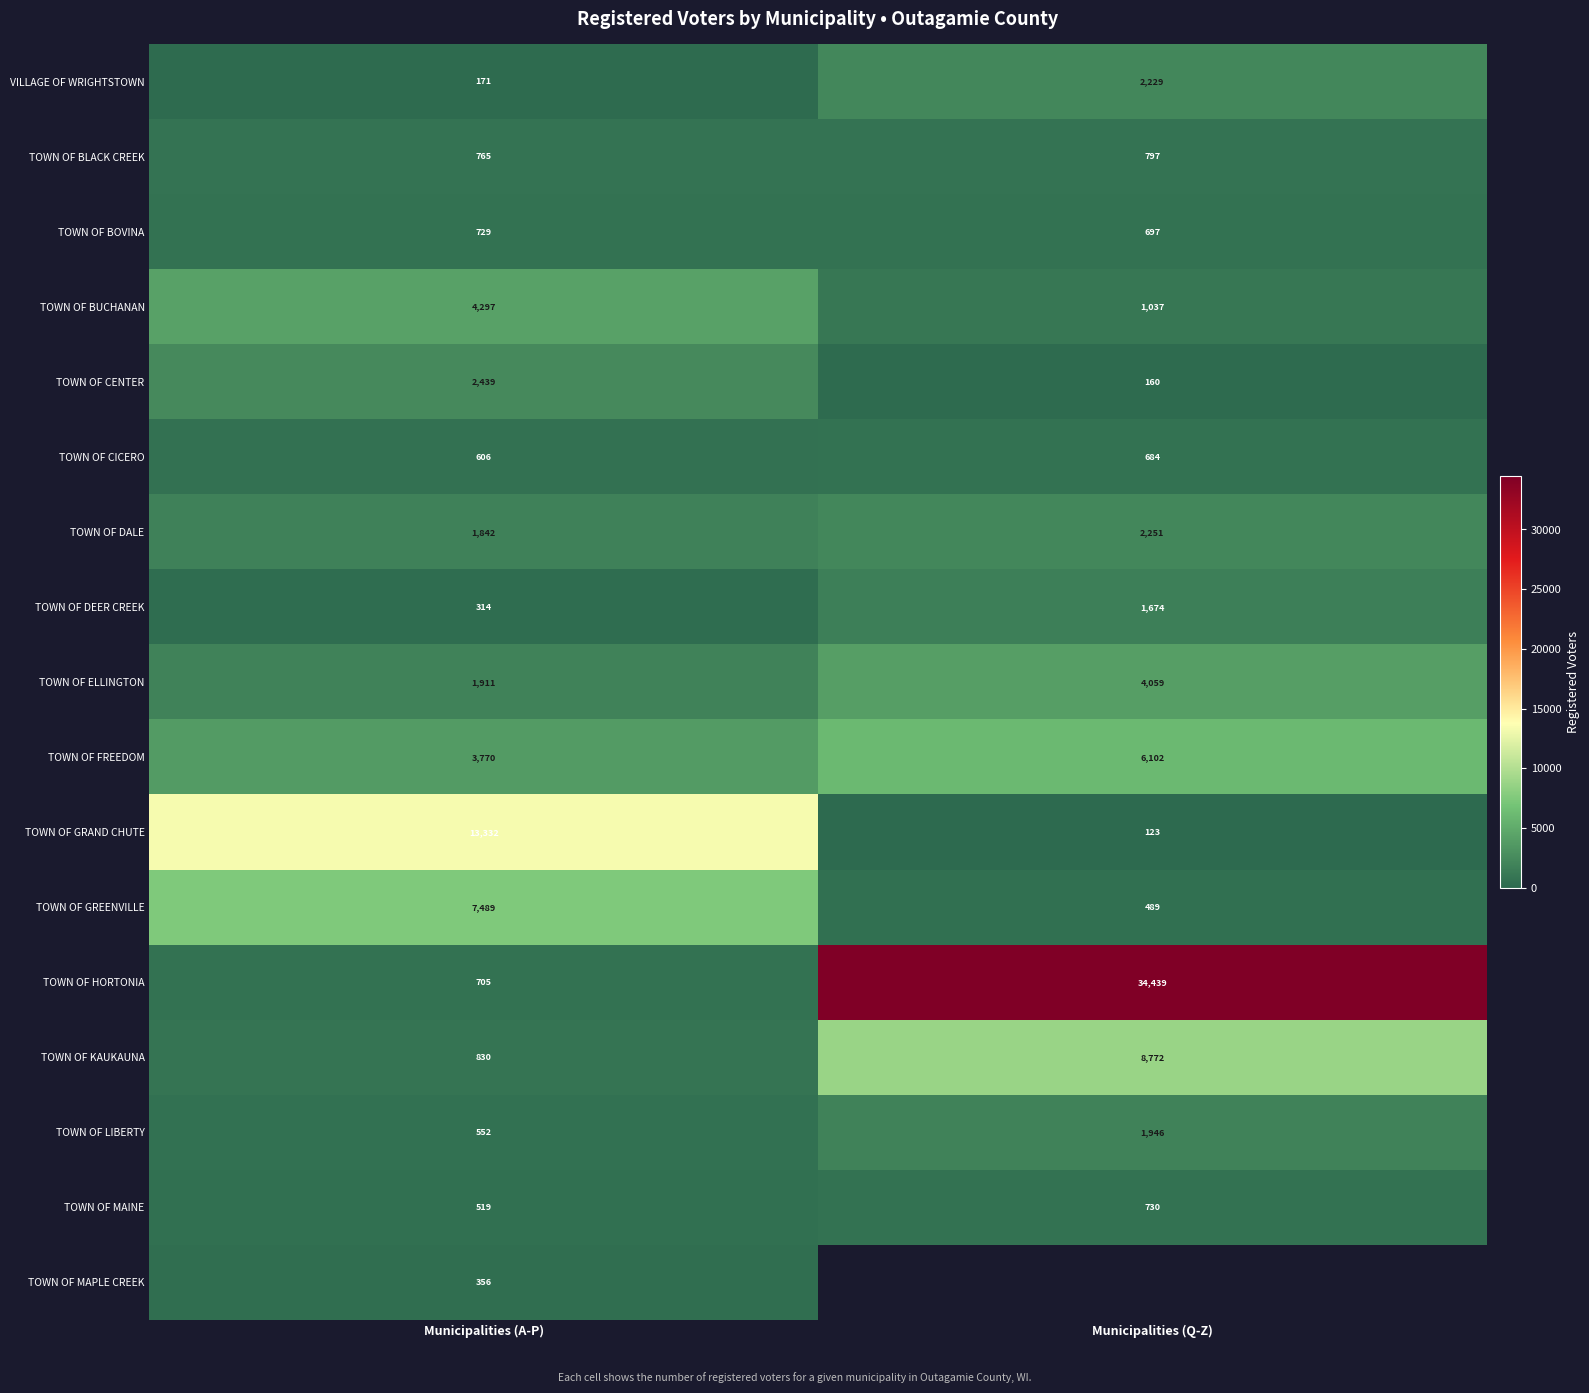

Is the value of TOWN OF CICERO at Municipalities (Q-Z) greater than the value of TOWN OF LIBERTY at Municipalities (Q-Z)?

No